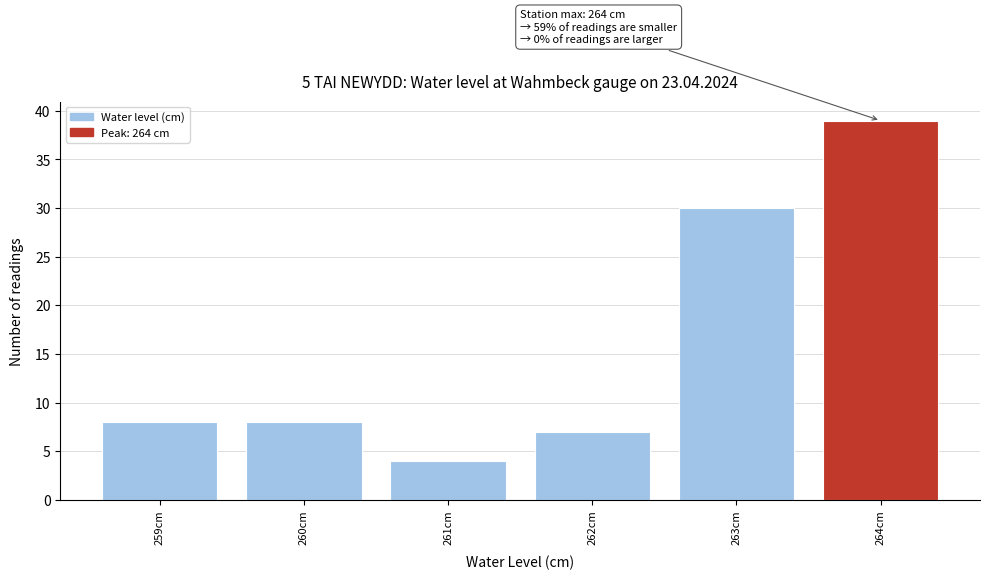

Which range on the x-axis has the tallest bar?

263.5 to 264.5